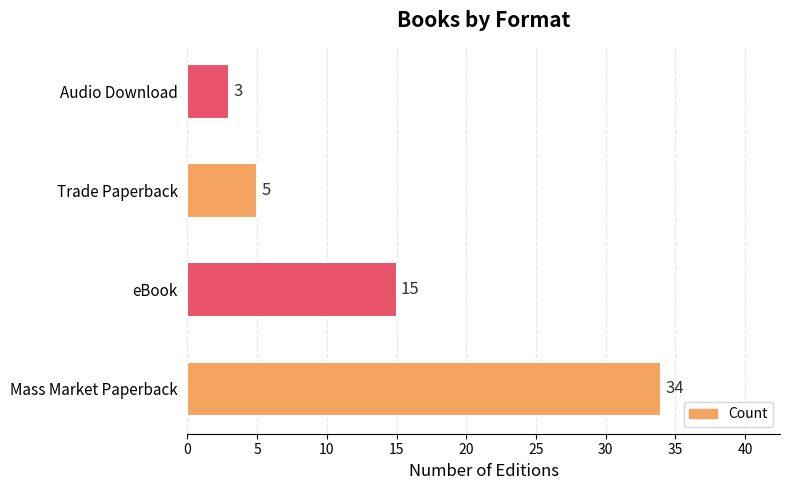

The chart shows a value of 3 at Audio Download. True or false?

True